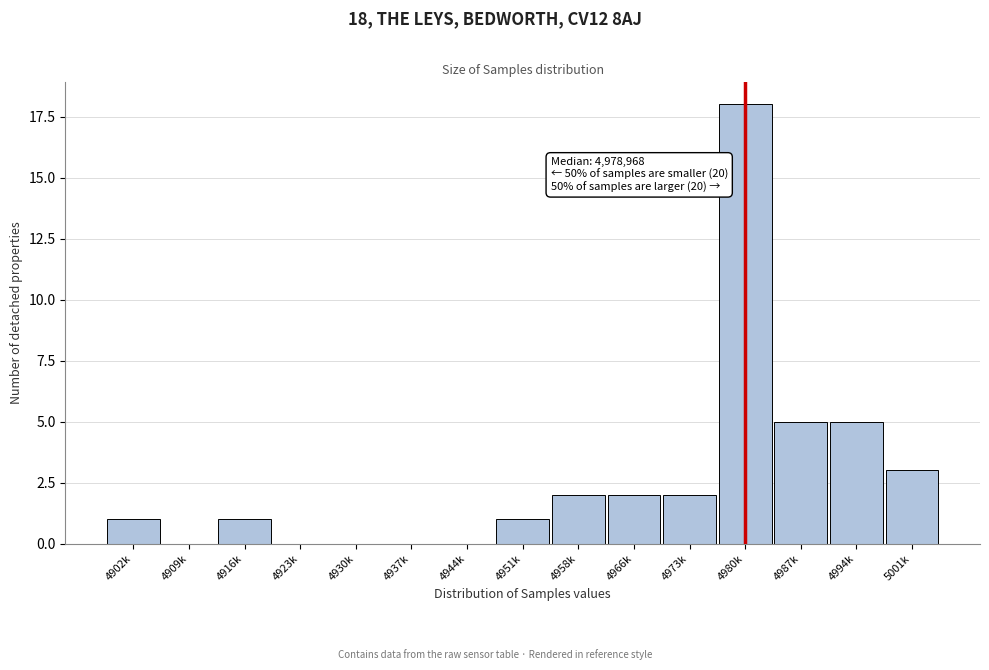

Reading left to right, list all the values displayed in this chart.

4902k=1	4909k=0	4916k=1	4923k=0	4930k=0	4937k=0	4944k=0	4951k=1	4958k=2	4966k=2	4973k=2	4980k=18	4987k=5	4994k=5	5001k=3